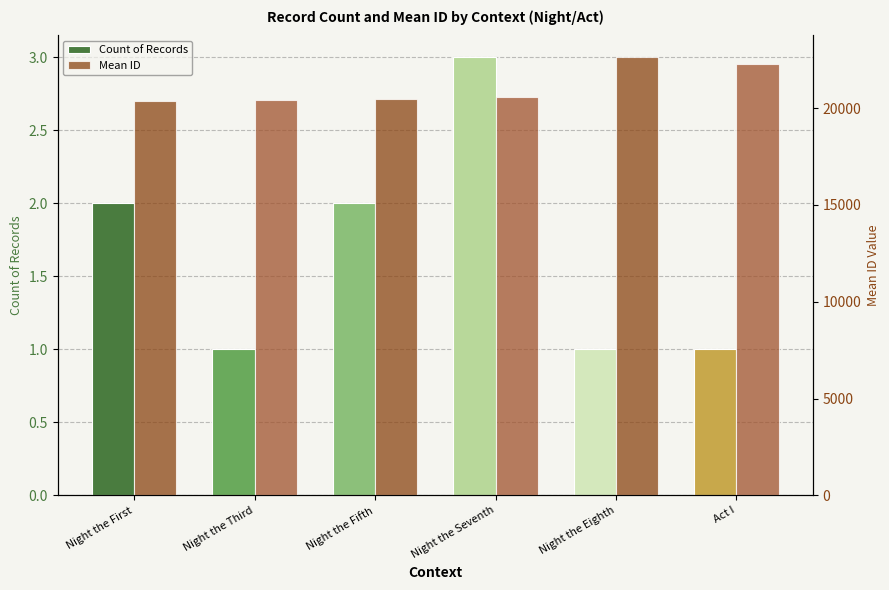

What is the maximum value for Mean ID?

22622.0